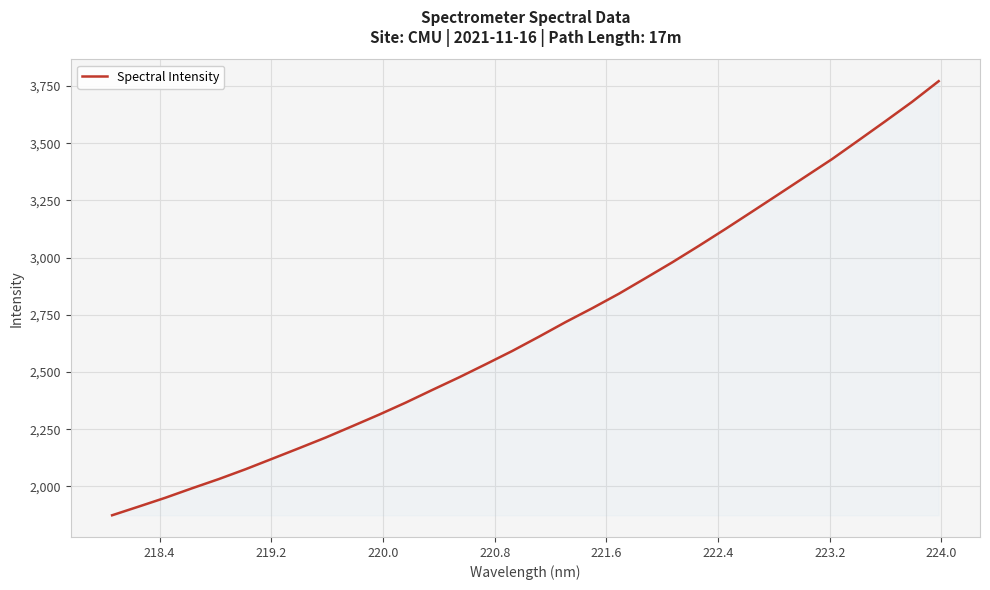

How many series are shown in this chart?

1